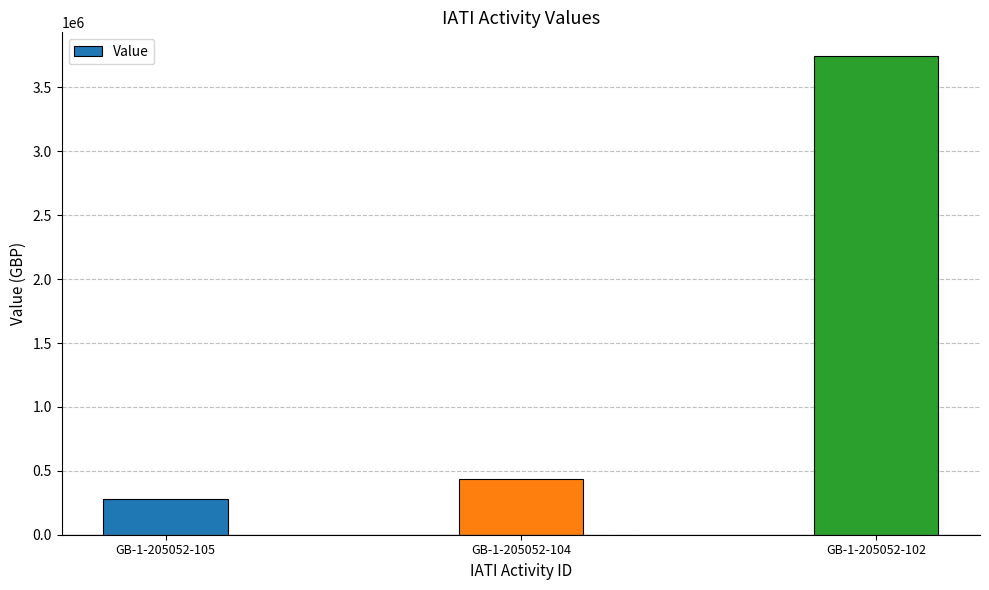

Rank the categories by value from lowest to highest.

GB-1-205052-105, GB-1-205052-104, GB-1-205052-102